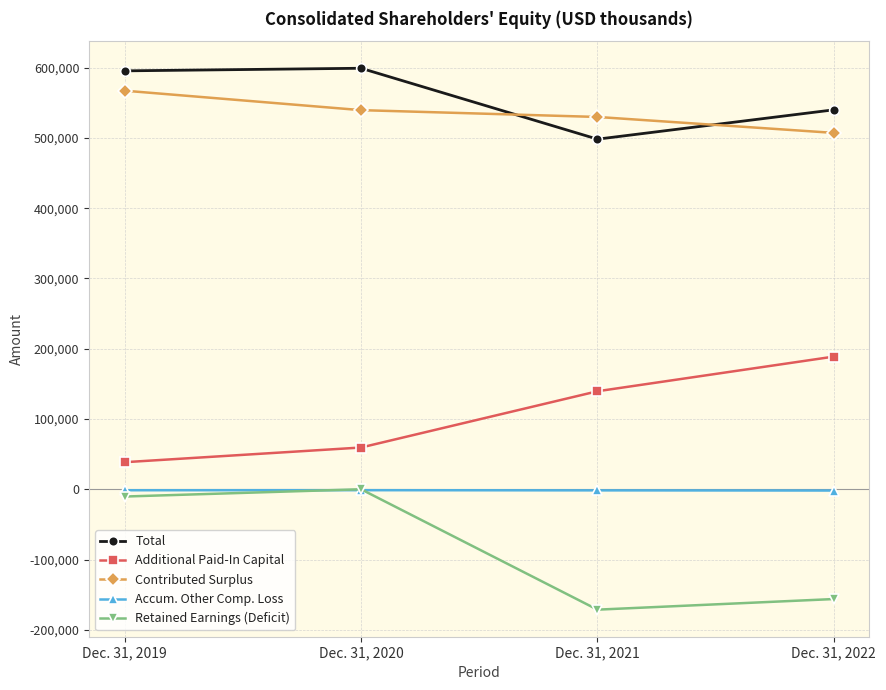

Count the number of data series in this chart.

5